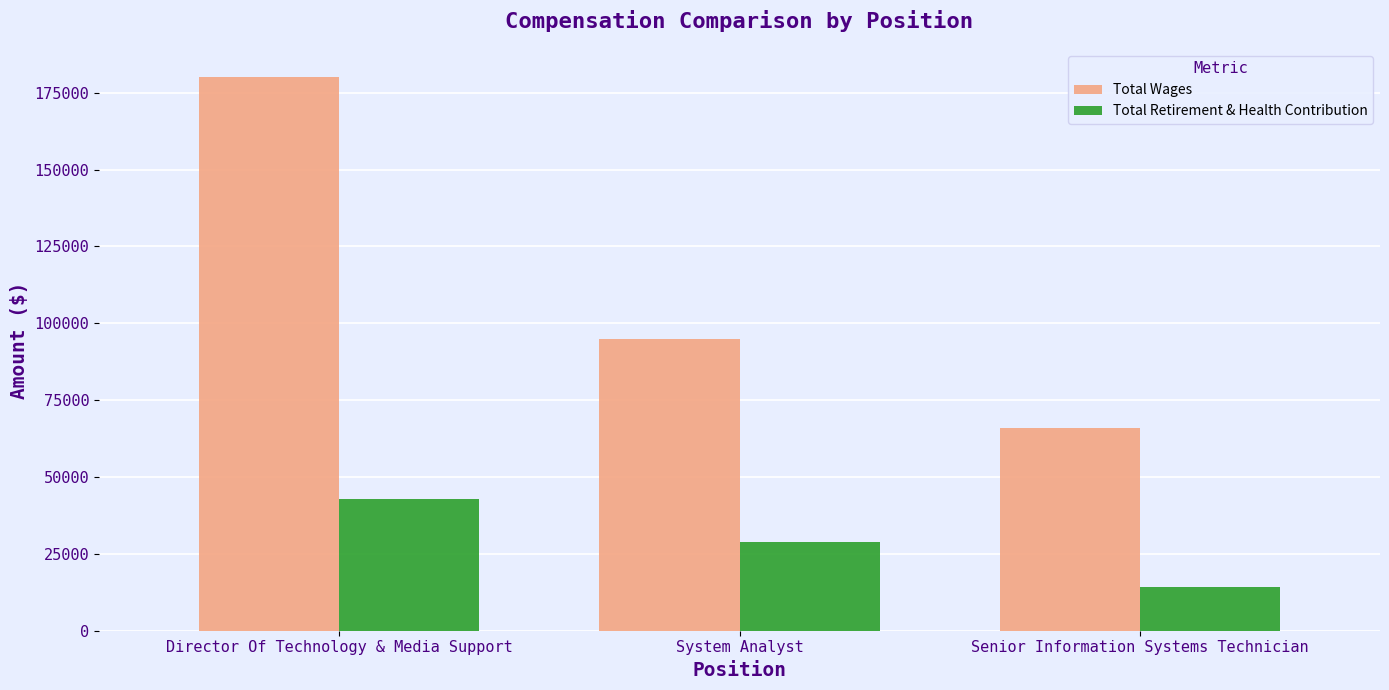

Does the chart contain any negative values?

No